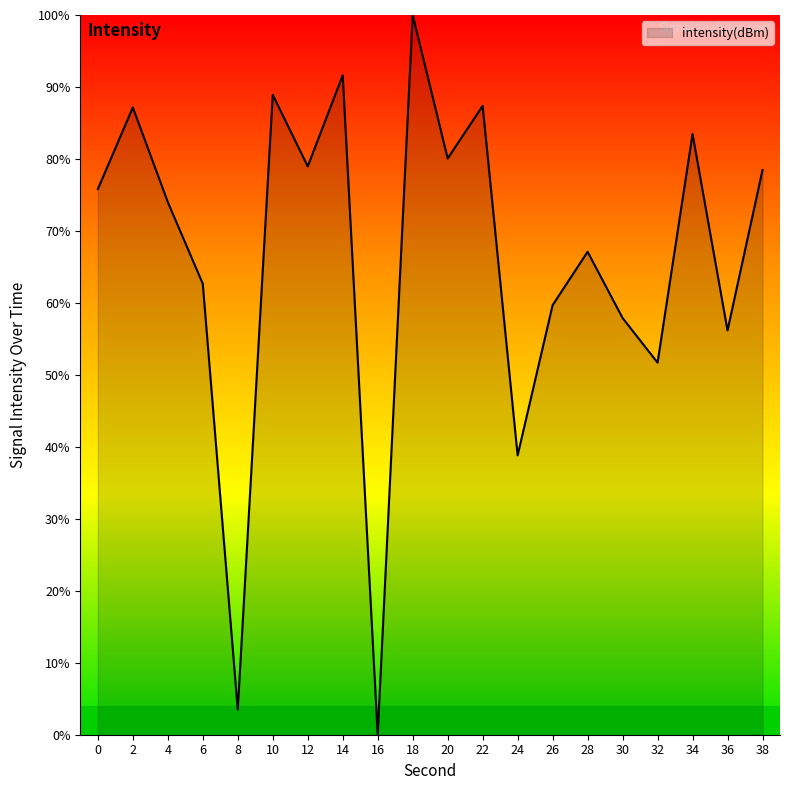

Which category has the highest value across all series?

18